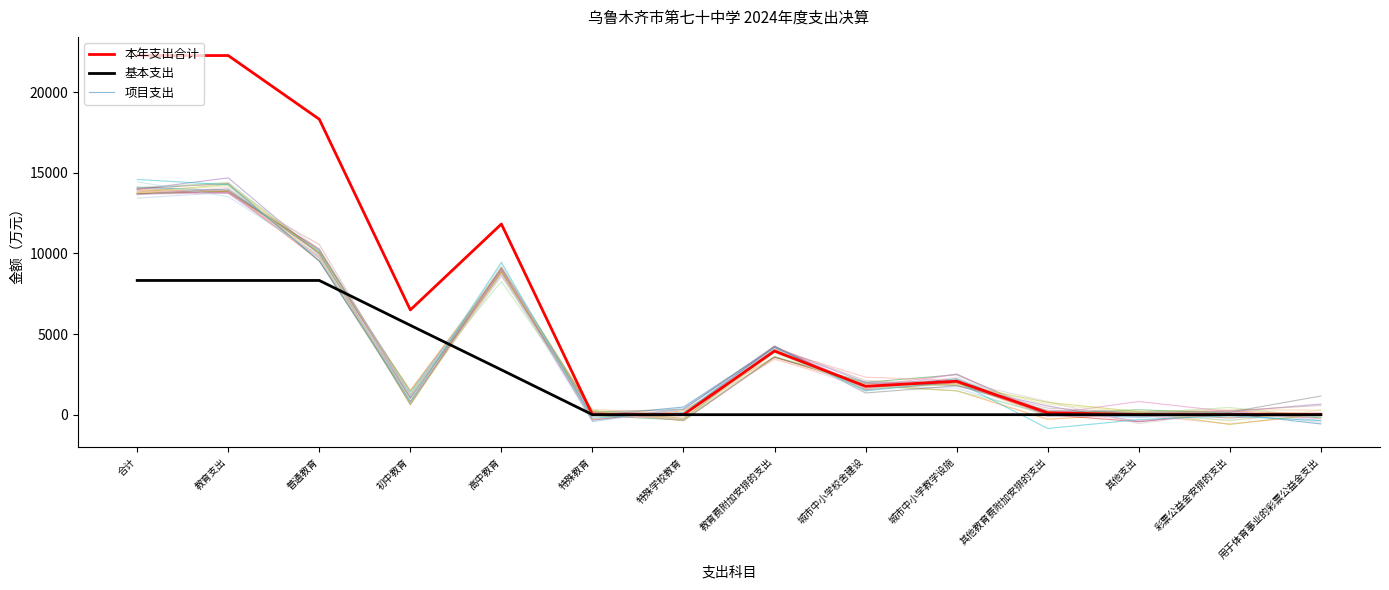

What is the sum of the 本年支出合计 values at 其他支出 and 特殊教育?

1.3